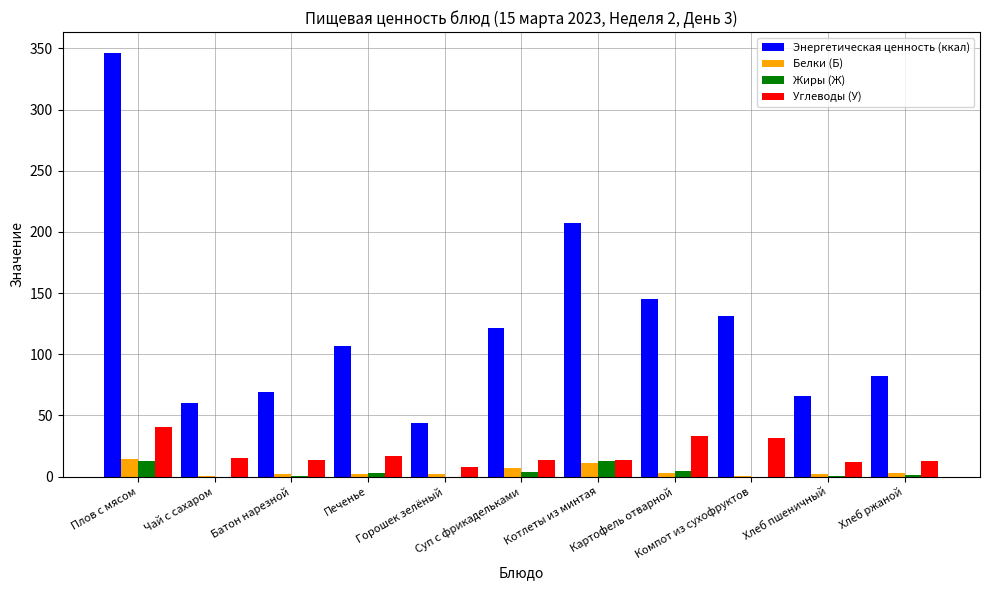

What are all the series names shown in the legend?

Энергетическая ценность (ккал), Белки (Б), Жиры (Ж), Углеводы (У)